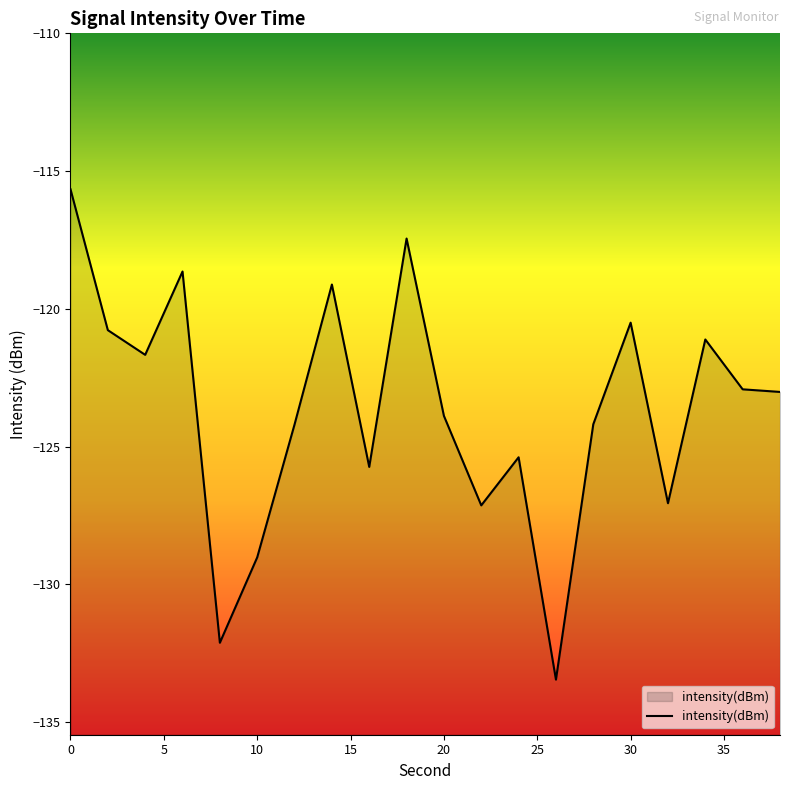

What is the value of the 18th point from the left?

-121.1